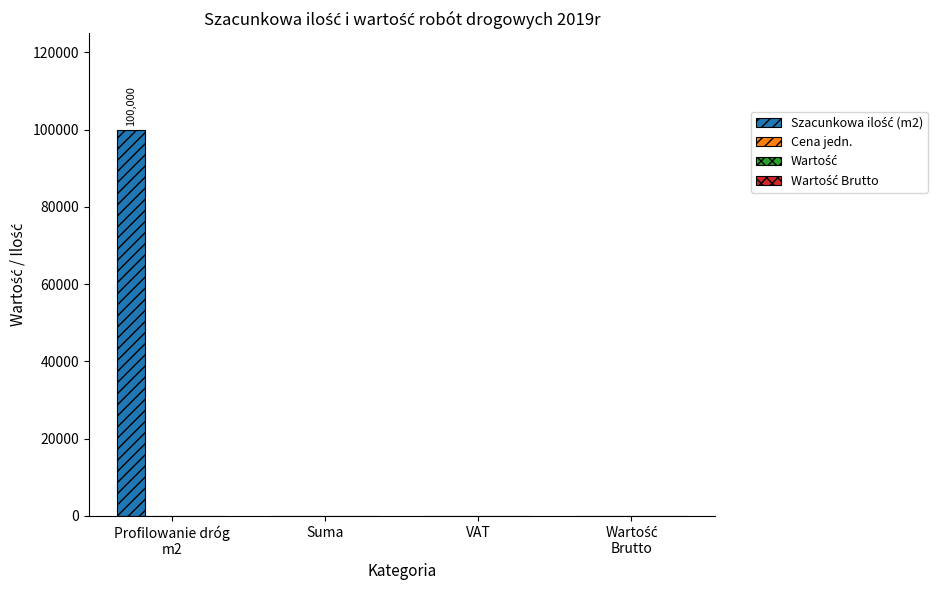

What is the sum of all values?

100000